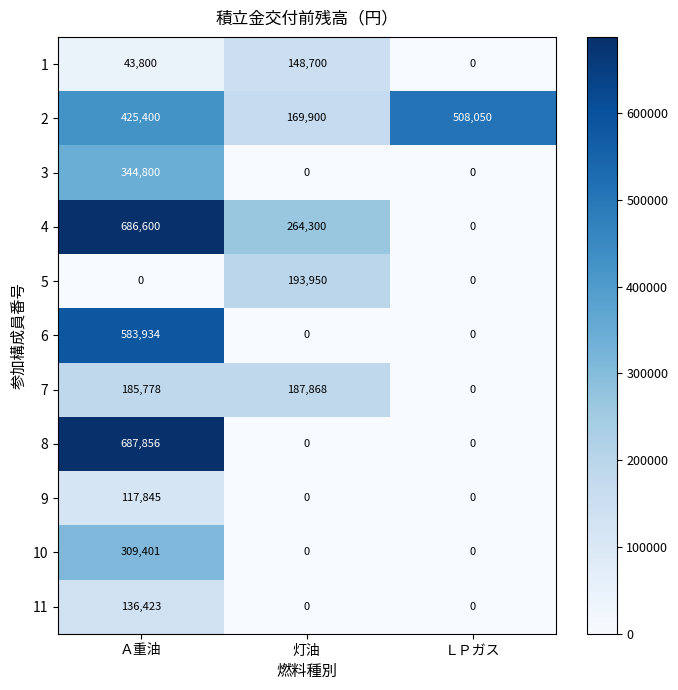

At which label is 7 closest to 93934?

Ａ重油